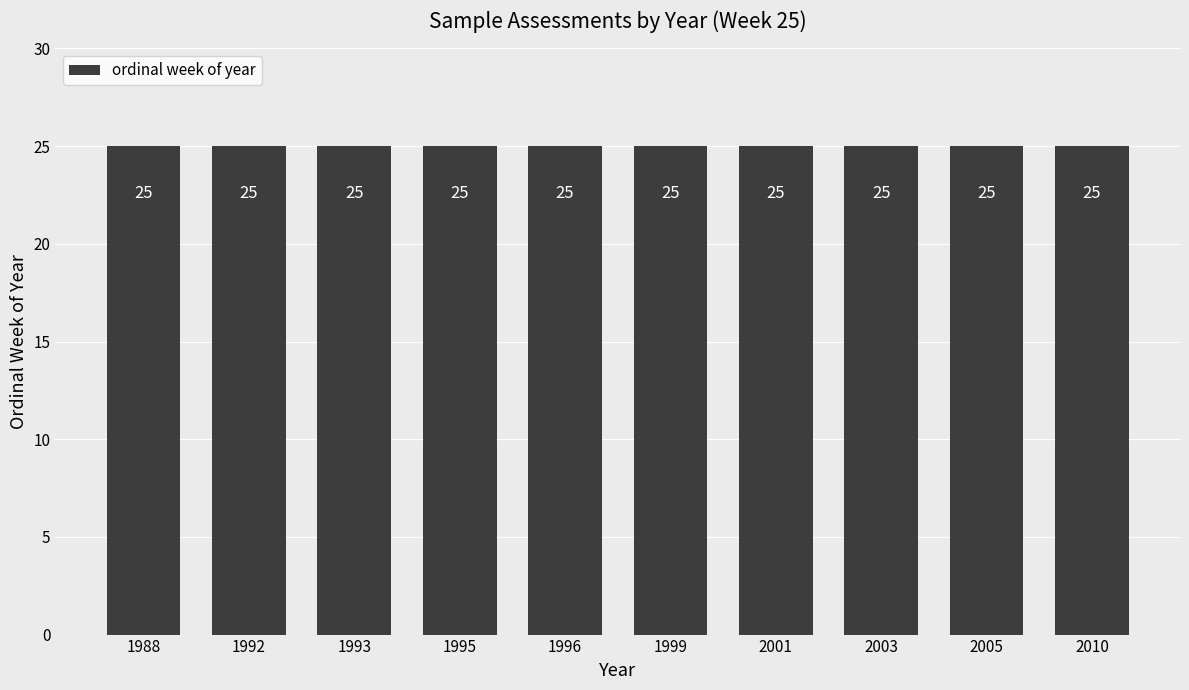

Are the bars horizontal?

No